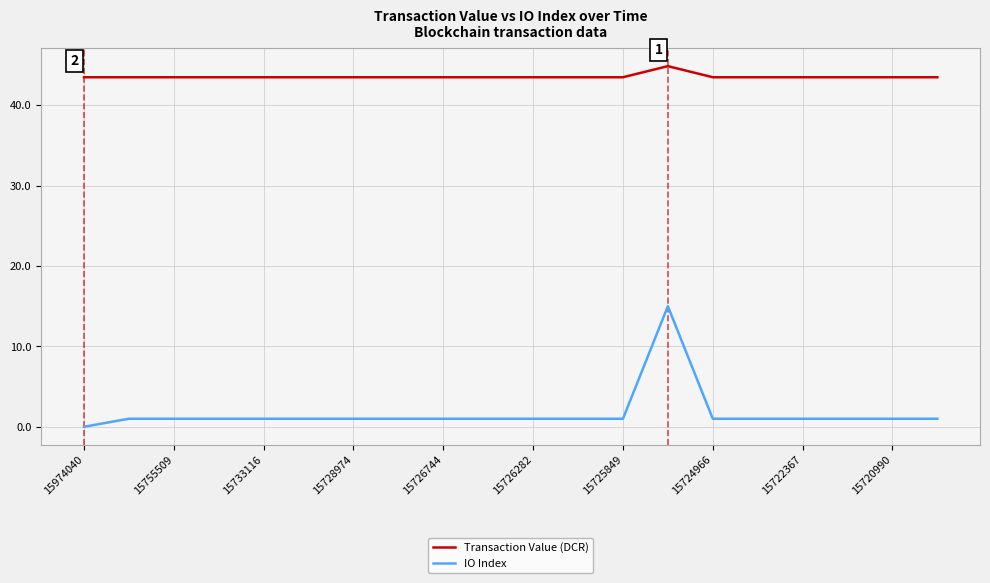

True or false: Transaction Value (DCR) and IO Index cross at least once.

False